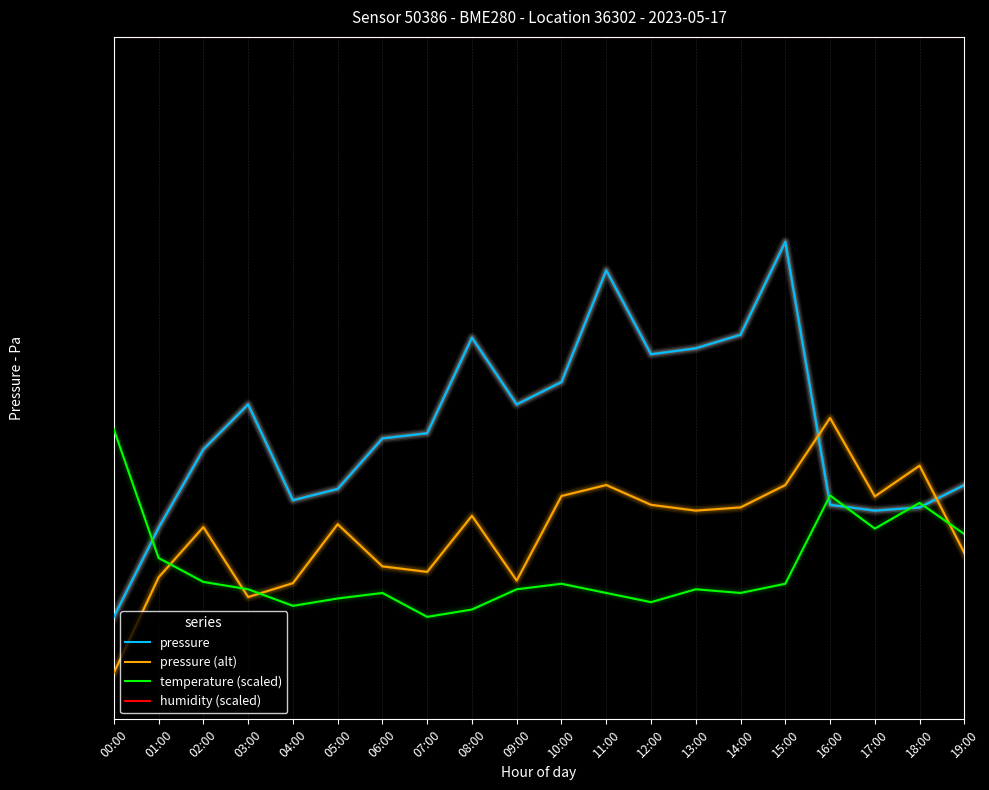

At which category is the sum across all series the highest?

15:00